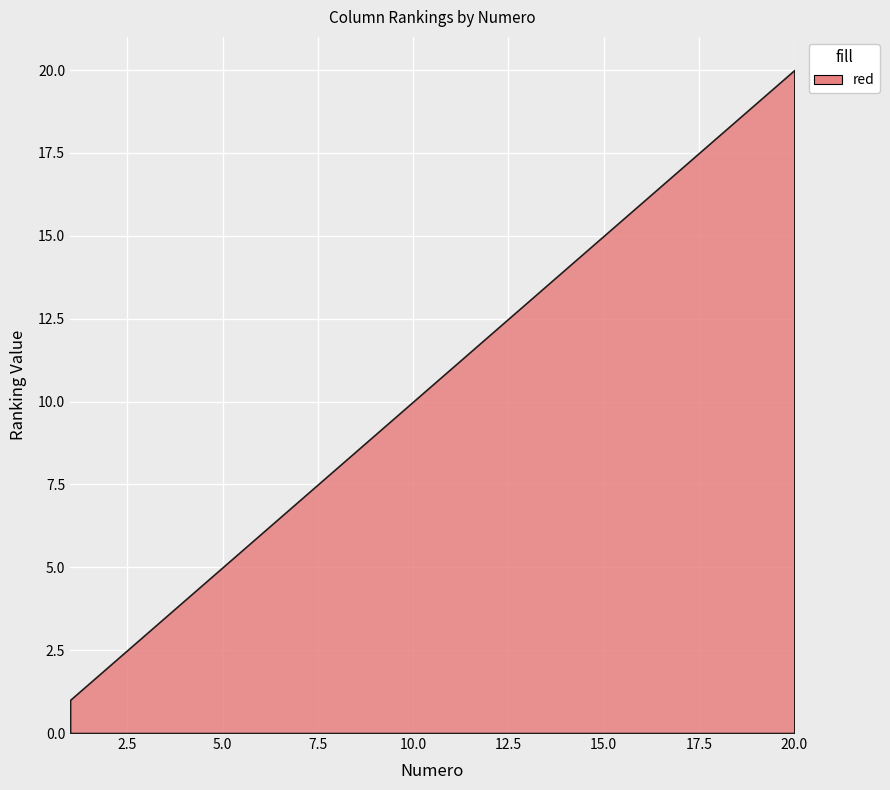

What is the maximum value shown in the chart?

20